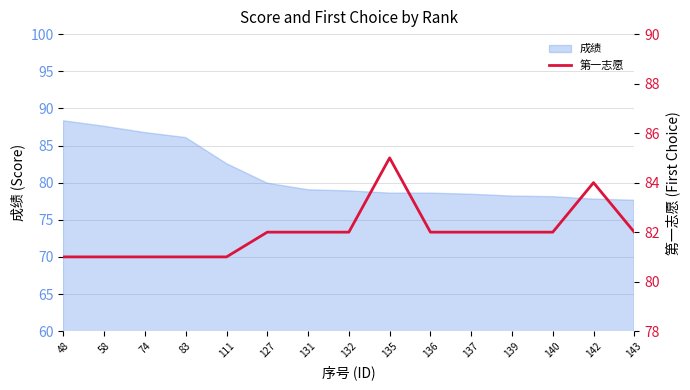

Reading left to right, what are all the values shown in this chart?

48=81	58=81	74=81	83=81	111=81	127=82	131=82	132=82	135=85	136=82	137=82	139=82	140=82	142=84	143=82